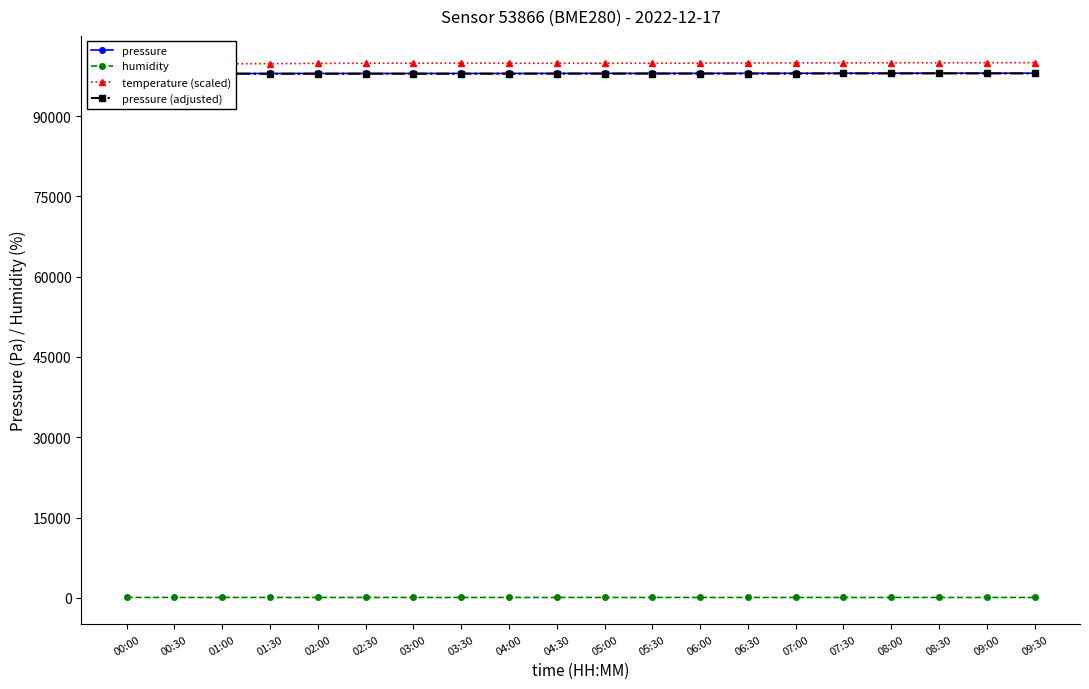

In pressure, how many points are higher than both neighbors (excluding endpoints)?

3